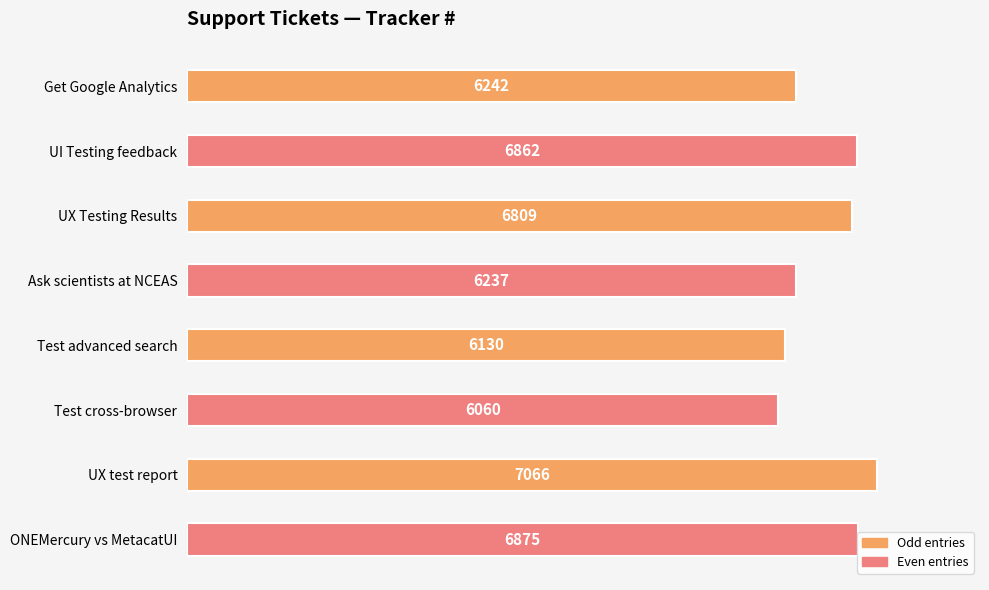

Are the bars grouped side by side (vs. stacked)?

No